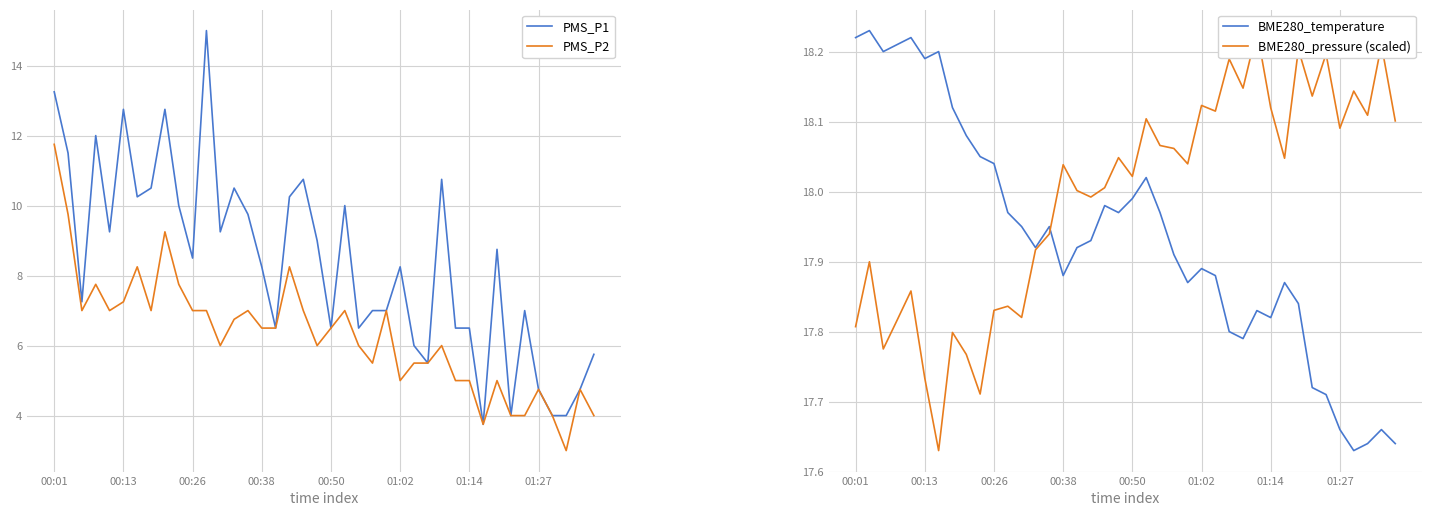

Is it true that PMS_P1 equals 6.5 at 00:50?

True